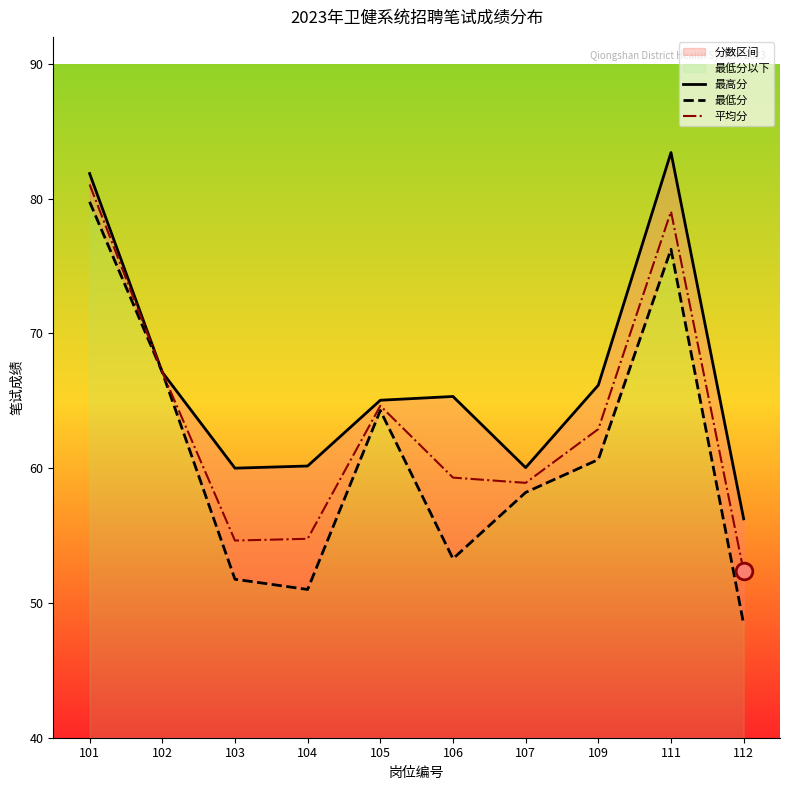

What is the value of the 最低分 point at the 7th from the left?

58.2